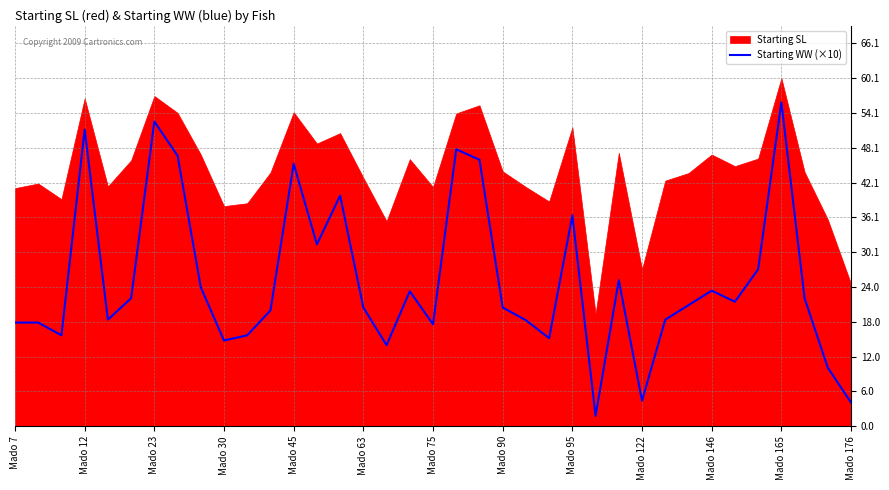

The Starting WW (×10) series shows 4.4 at Mado 122. True or false?

True